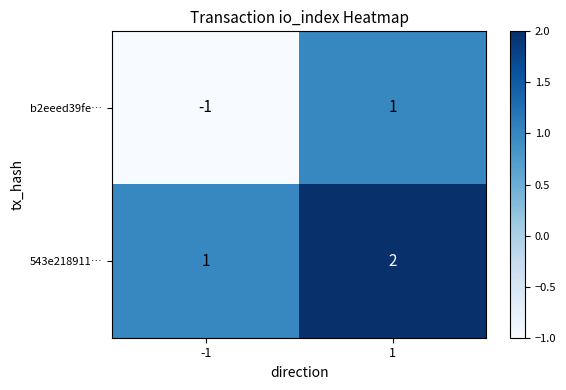

The b2eeed39fe… series shows -1 at -1. True or false?

True